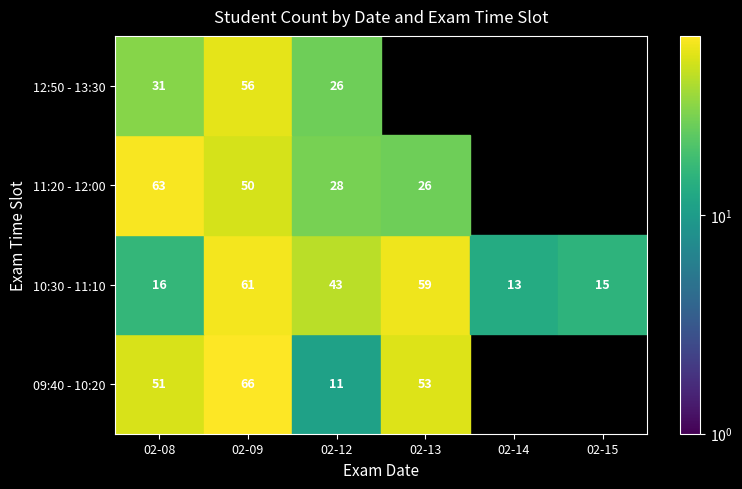

What is the sum of all 10:30 - 11:10 values?

207